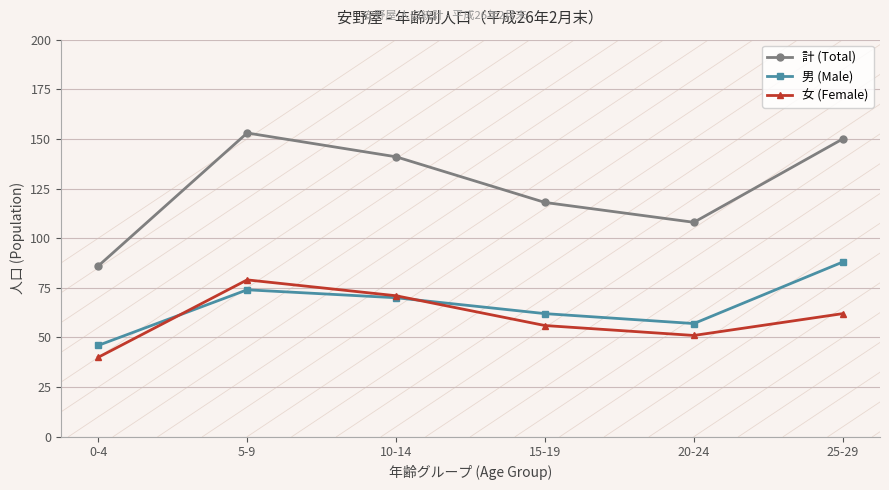

What is the average value of the 女 (Female) series?

60